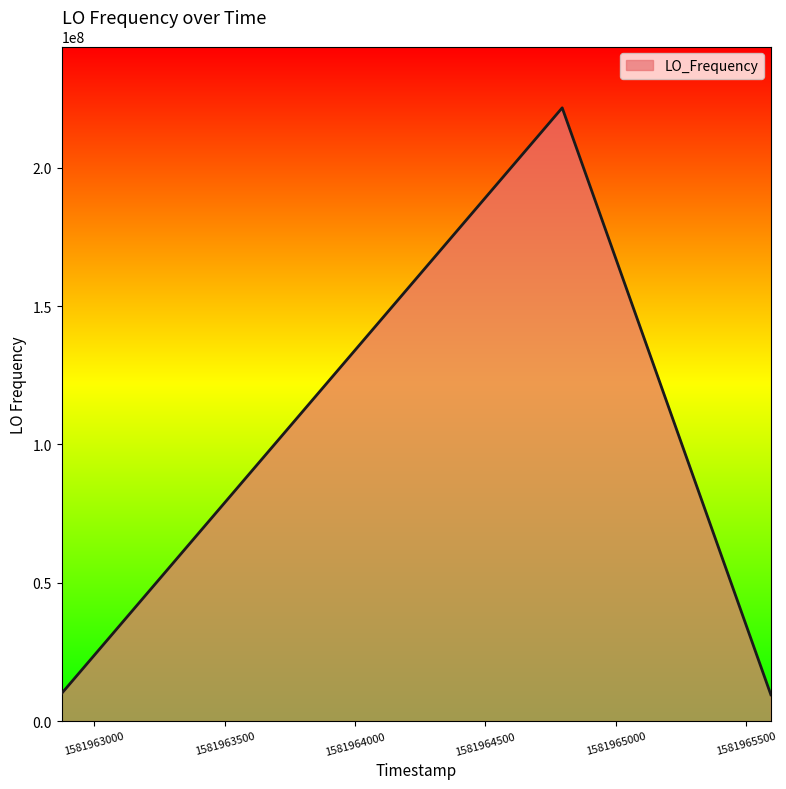

What is the average value?

80380167.7